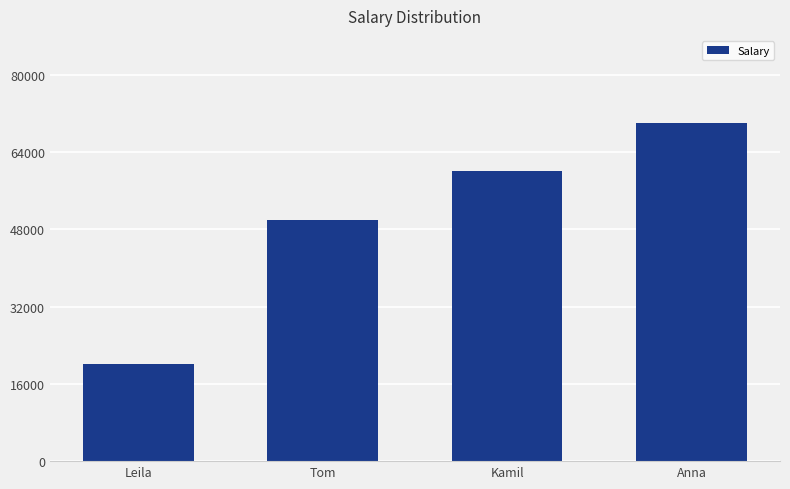

What is the greatest value displayed?

70000